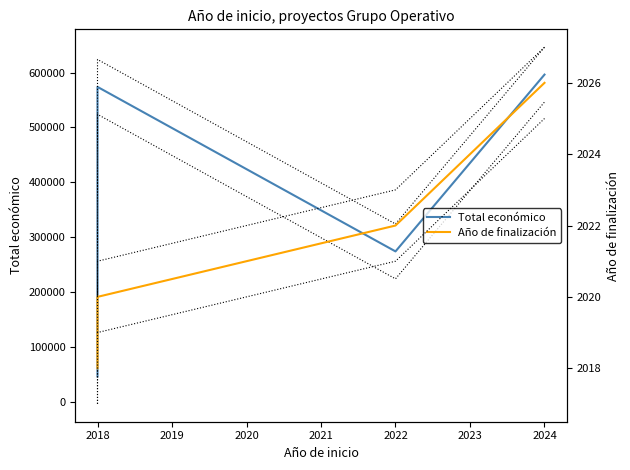

How many data points in Año de finalización are less than 2020?

1